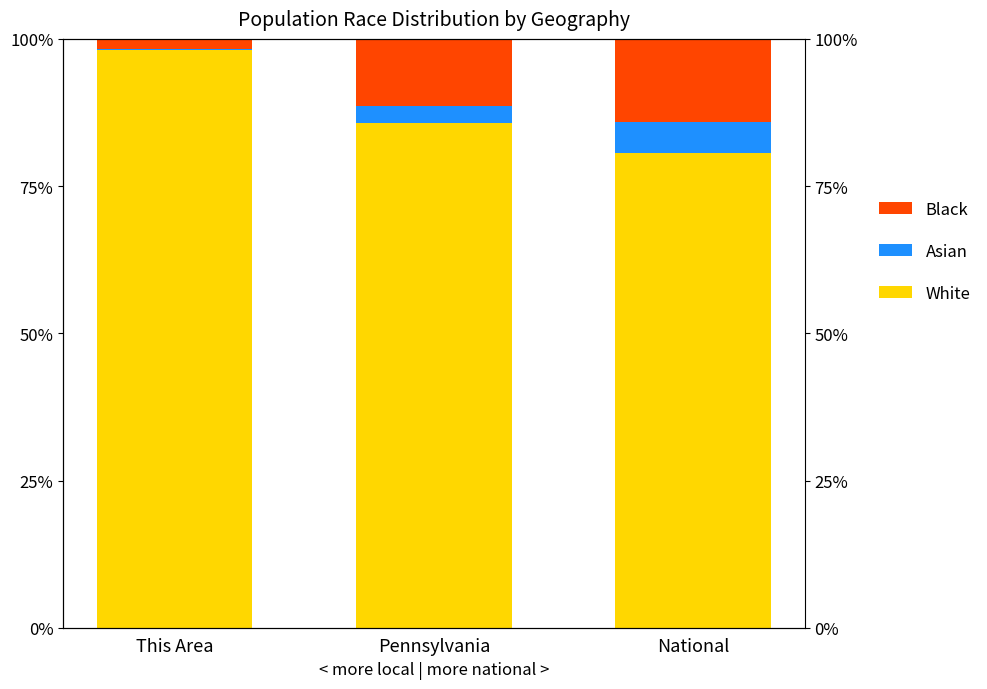

What are all the series names shown in the legend?

White, Asian, Black